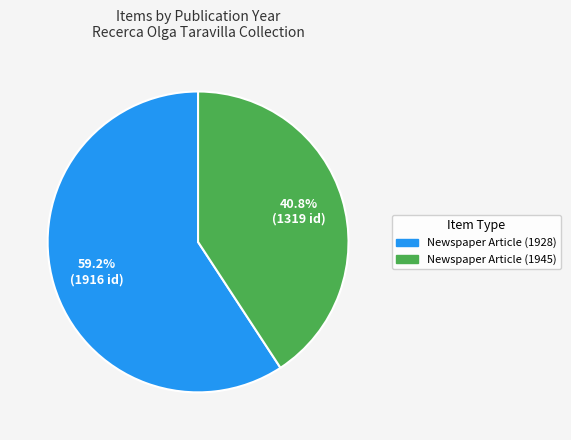

Which has a higher value, Newspaper Article (1945) or Newspaper Article (1928)?

Newspaper Article (1928)